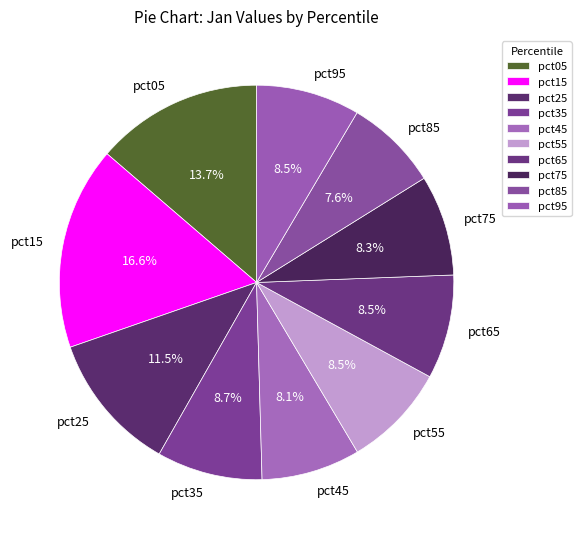

How much of the chart is everything except pct75?

91.7%